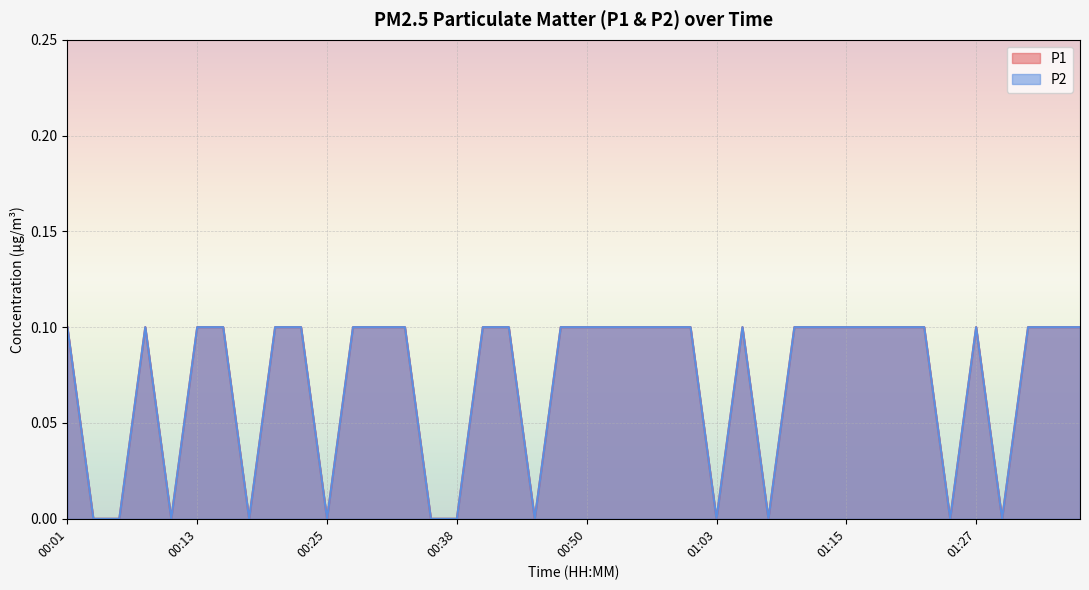

At which label does P2 reach its minimum?

00:03